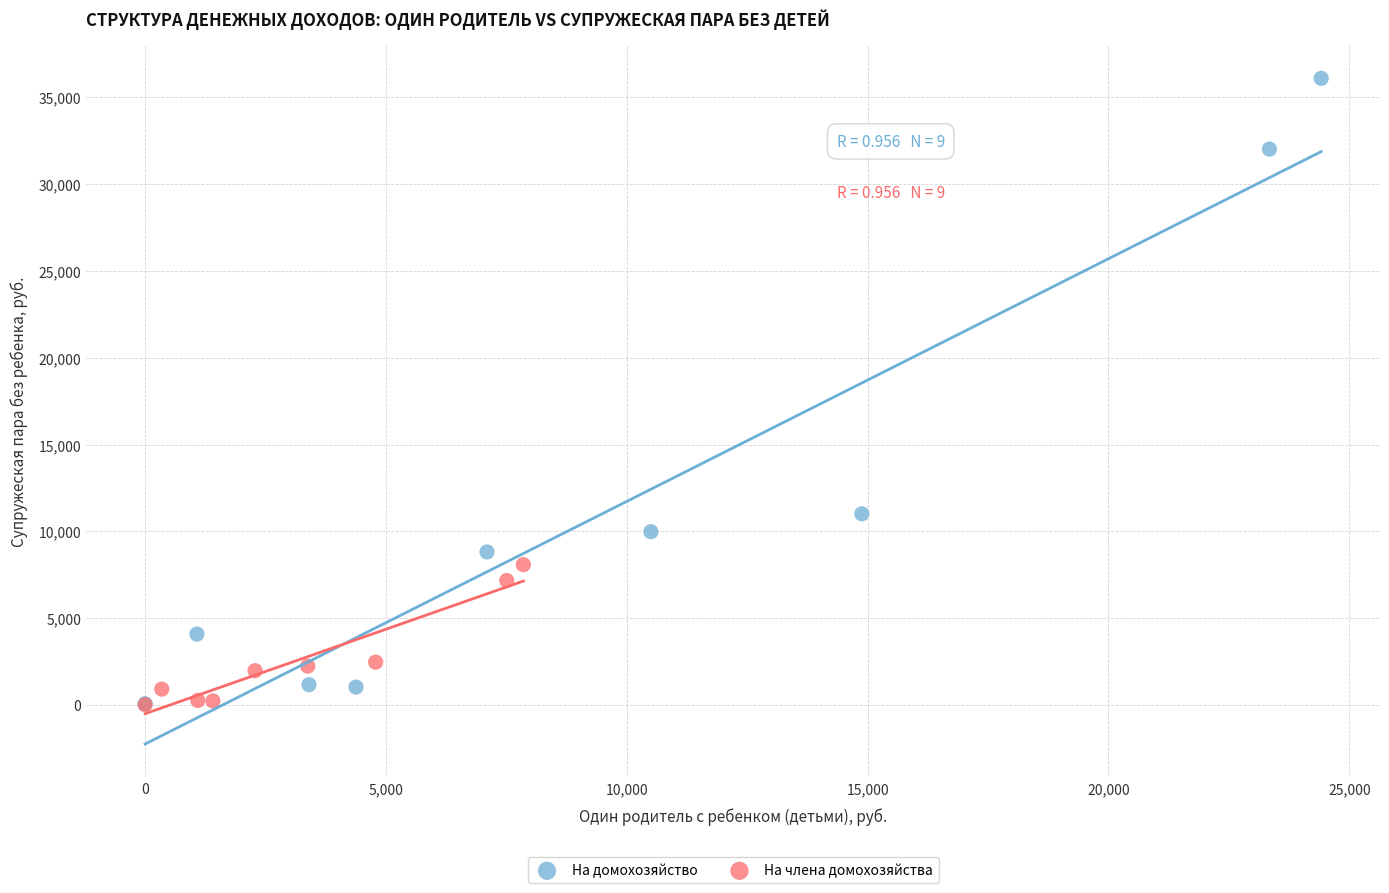

Which series reaches the maximum Y coordinate?

На домохозяйство